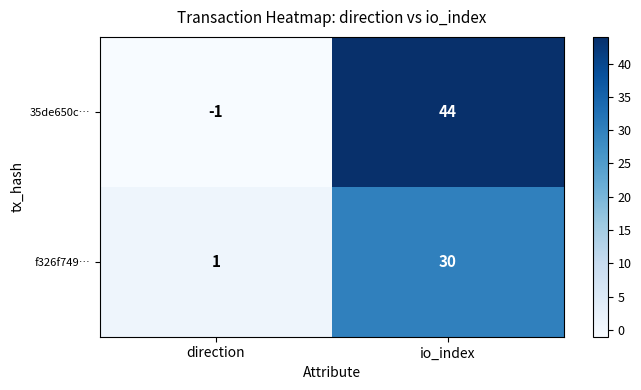

Reading left to right, what are all the values shown in this chart?

35de650c…: direction=-1	io_index=44
f326f749…: direction=1	io_index=30